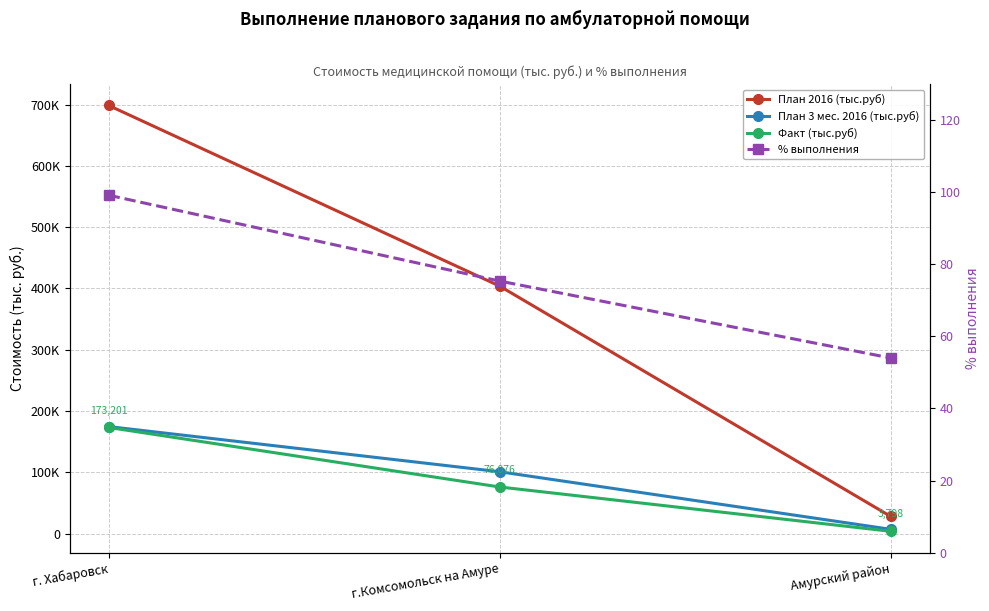

What is the minimum value shown in the chart?

54.0